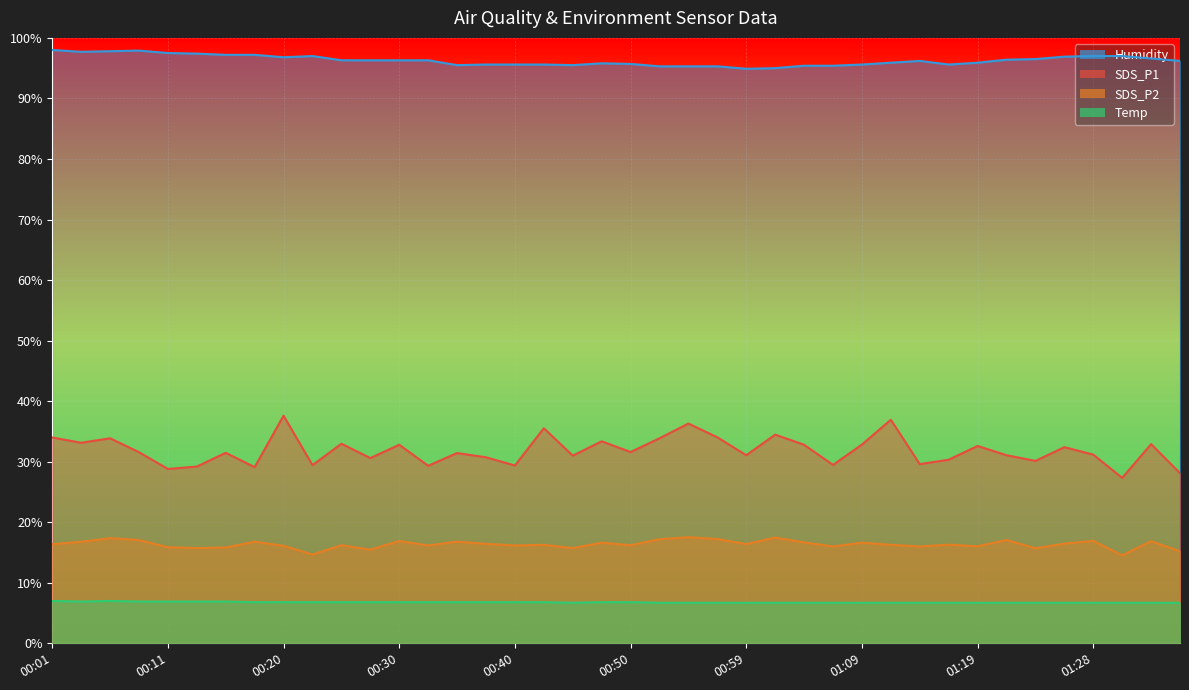

How many lines are shown in the chart?

4